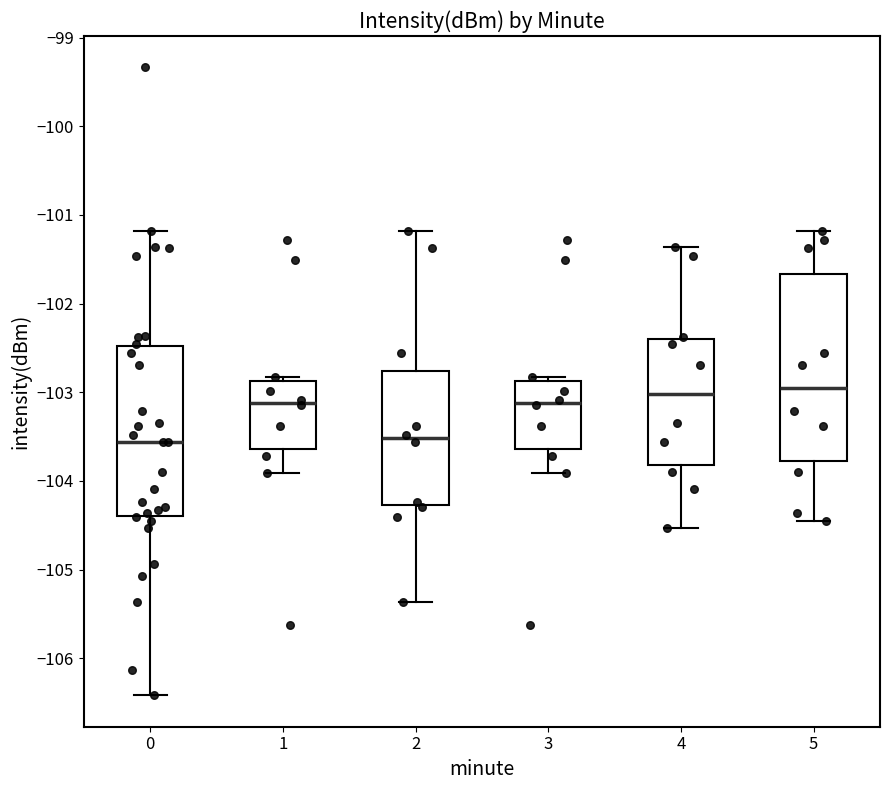

Comparing the boxes themselves (not the whiskers), which one is the tallest?

5